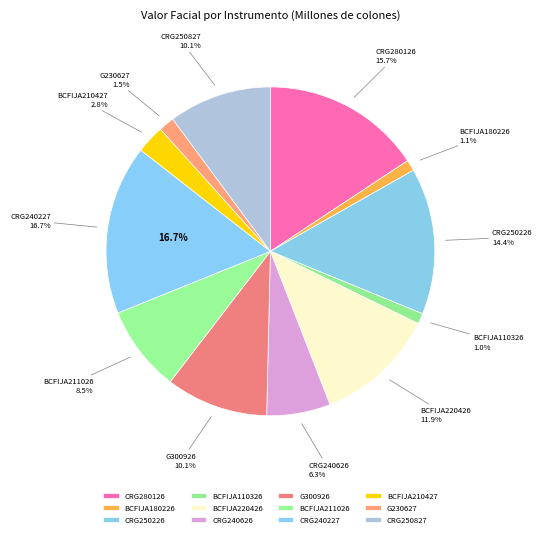

What percentage is the CRG280126 slice, to the nearest percent?

16%